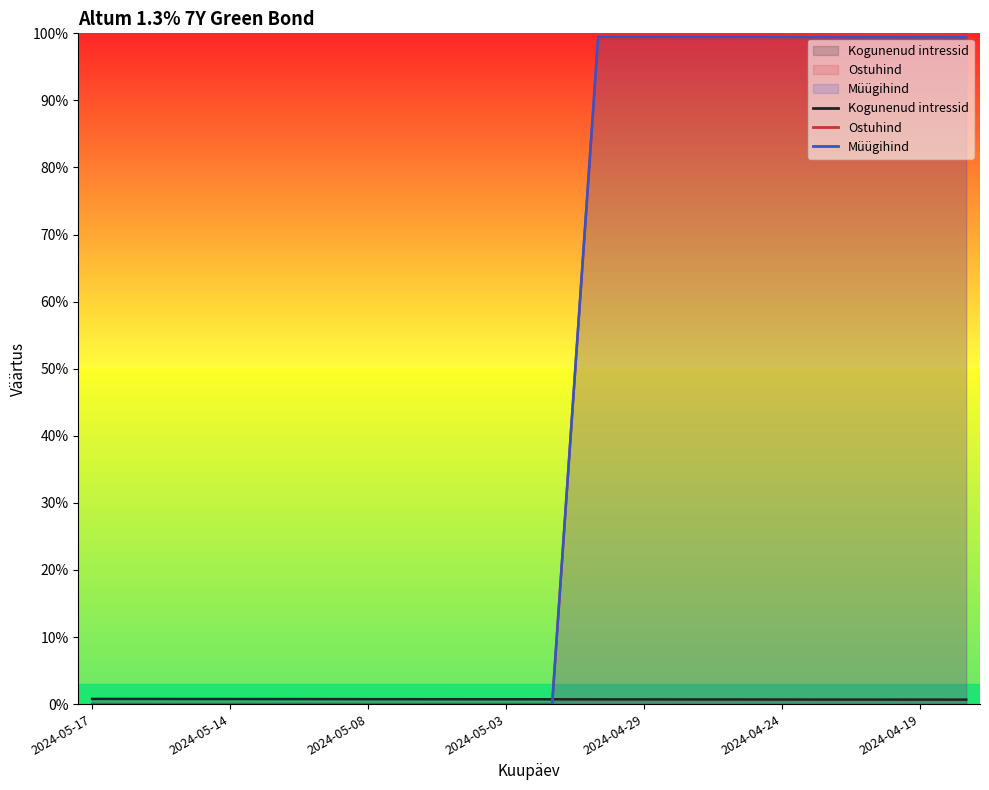

List the series in order of their peak value, highest first.

Müügihind, Ostuhind, Kogunenud intressid